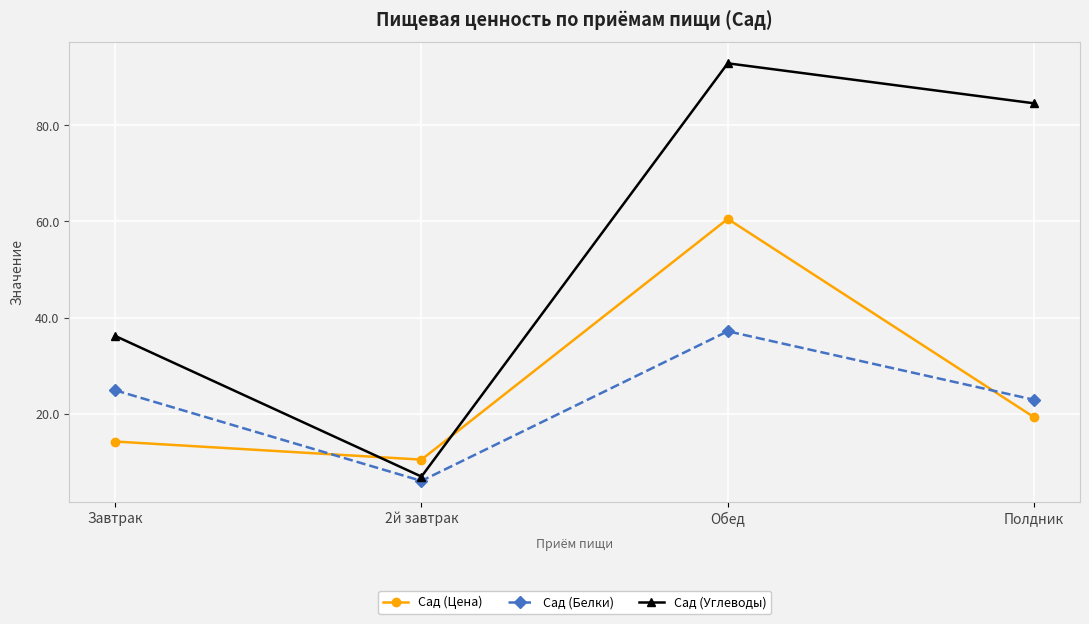

What is the total value across all series at Полдник?

126.8